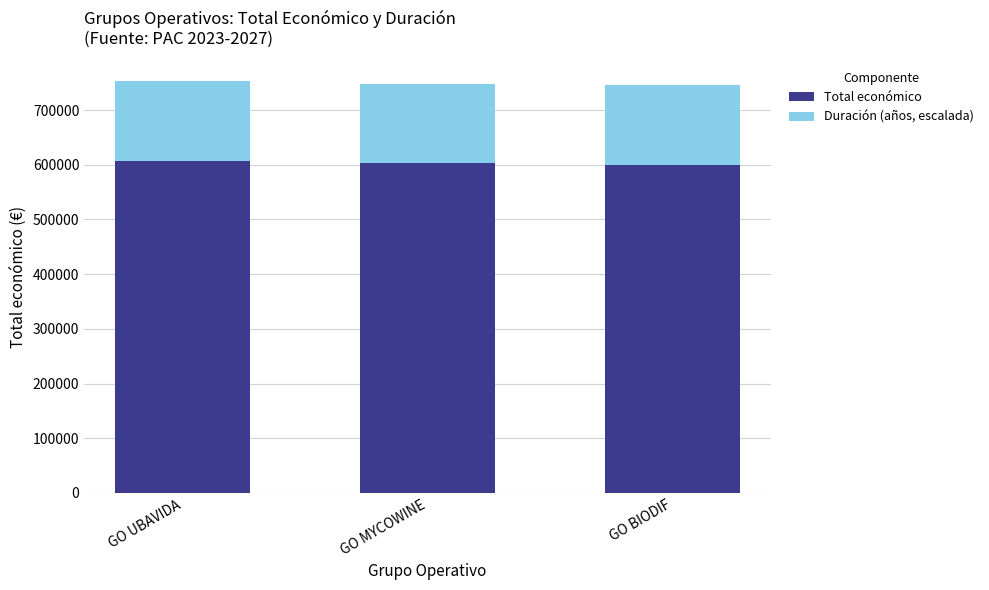

What is the sum of all Total económico values?

1809564.4